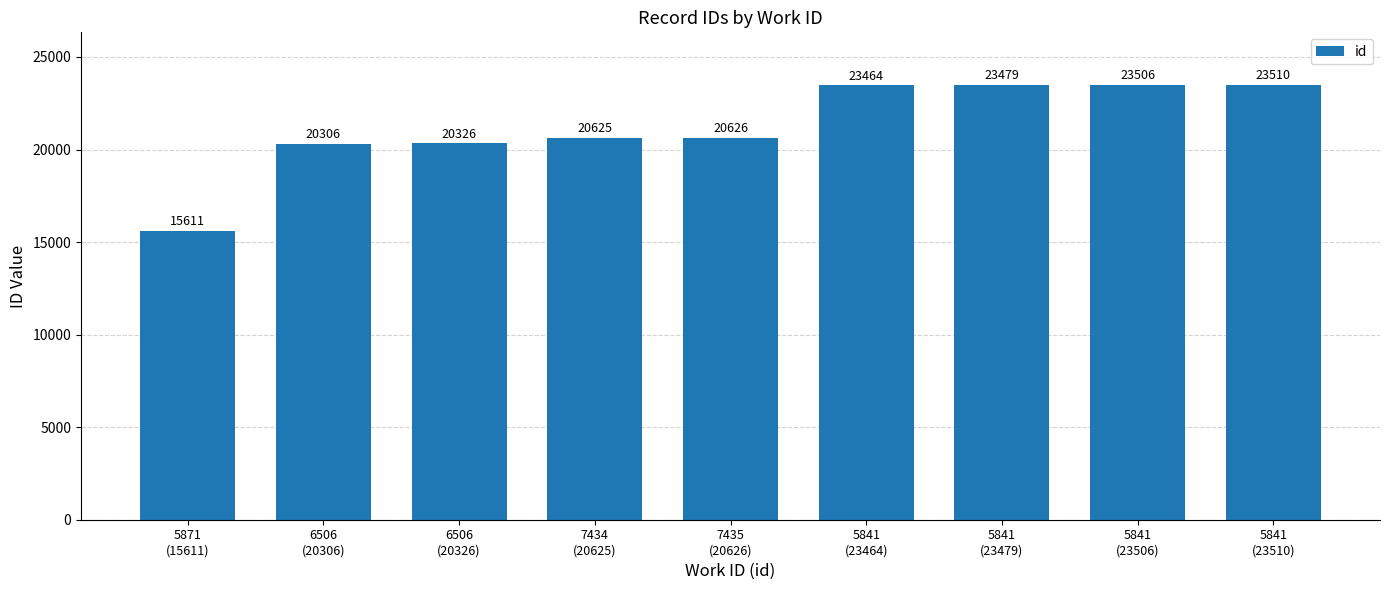

Reading left to right, what are all the values shown in this chart?

5871
(15611)=15611	6506
(20306)=20306	6506
(20326)=20326	7434
(20625)=20625	7435
(20626)=20626	5841
(23464)=23464	5841
(23479)=23479	5841
(23506)=23506	5841
(23510)=23510